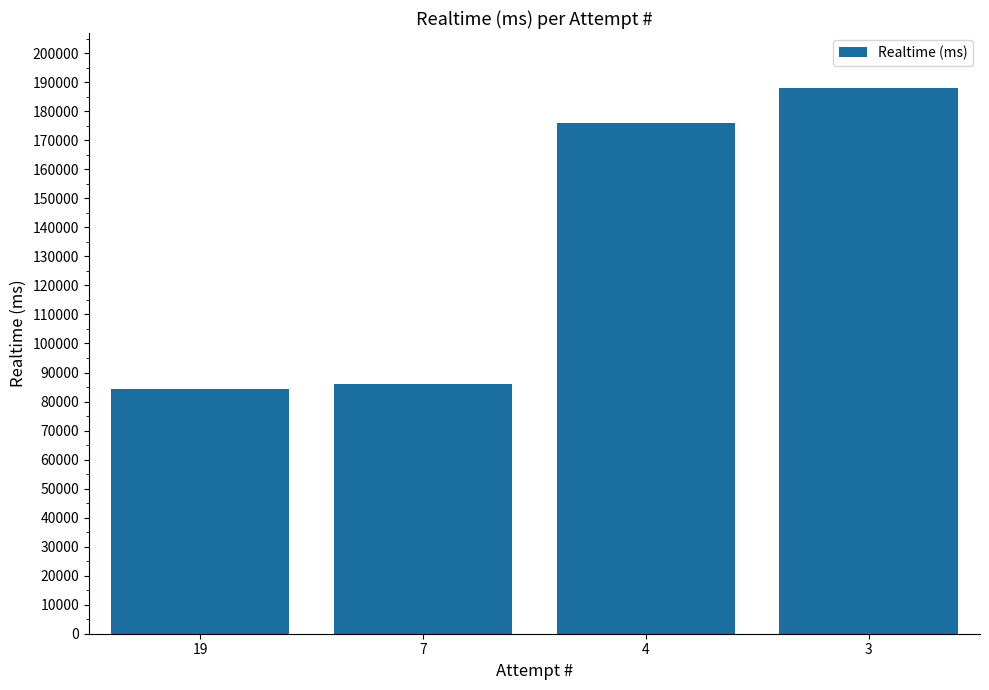

What is the sum of all values?

534166